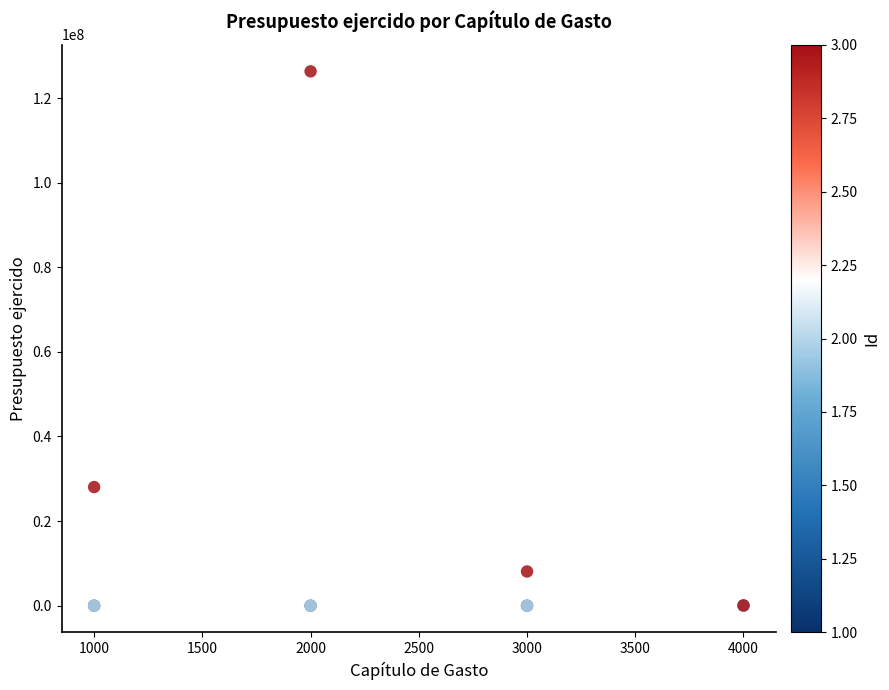

What Y value in the scatter plot is closest to 63151895?

28042631.0